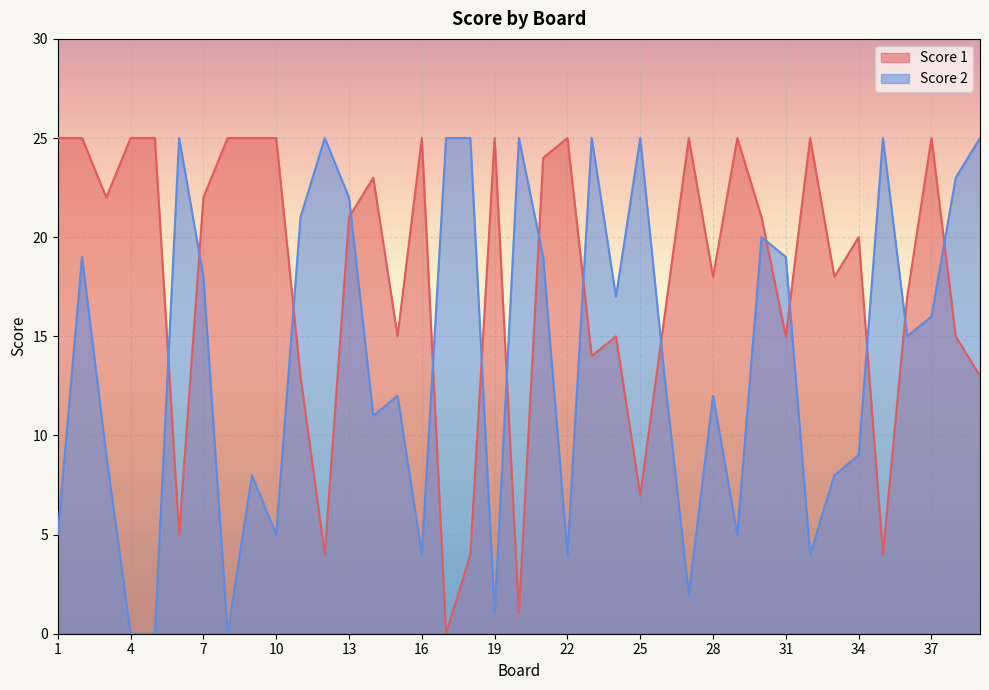

In Score 1, how many points are higher than both neighbors (excluding endpoints)?

10